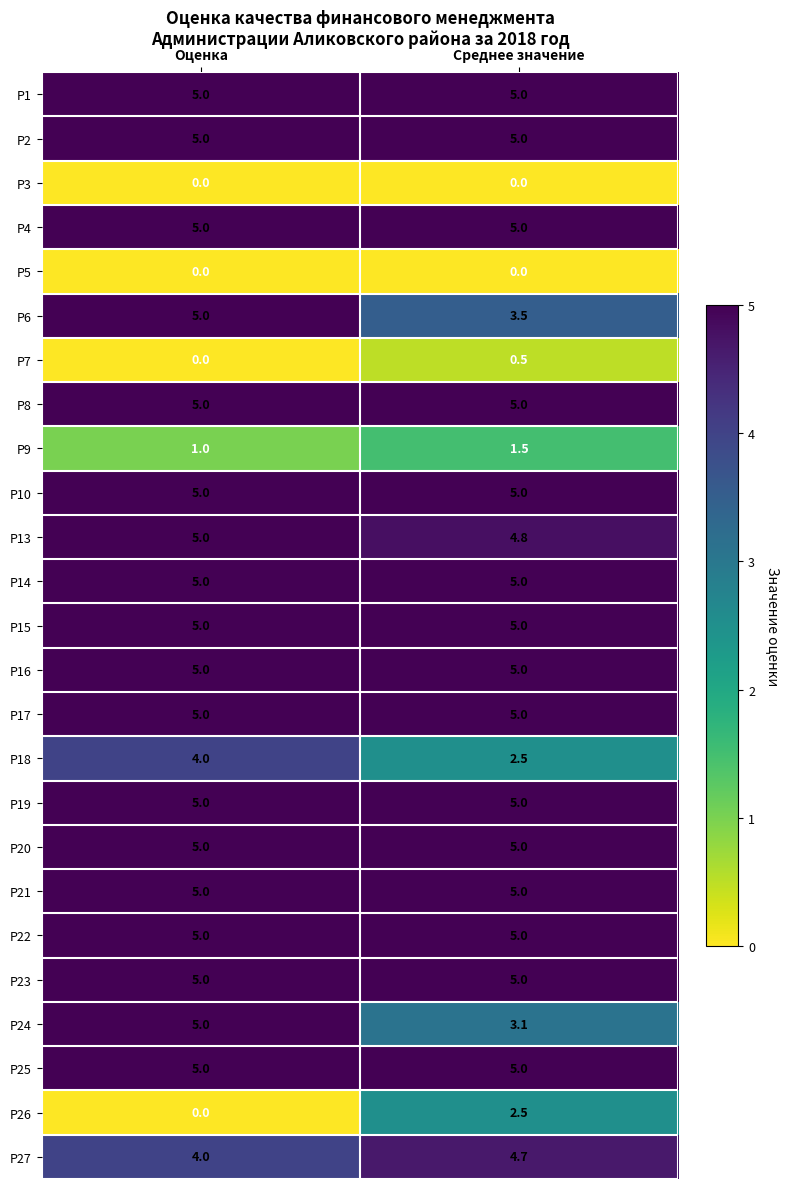

What is the maximum value for Р6?

5.0